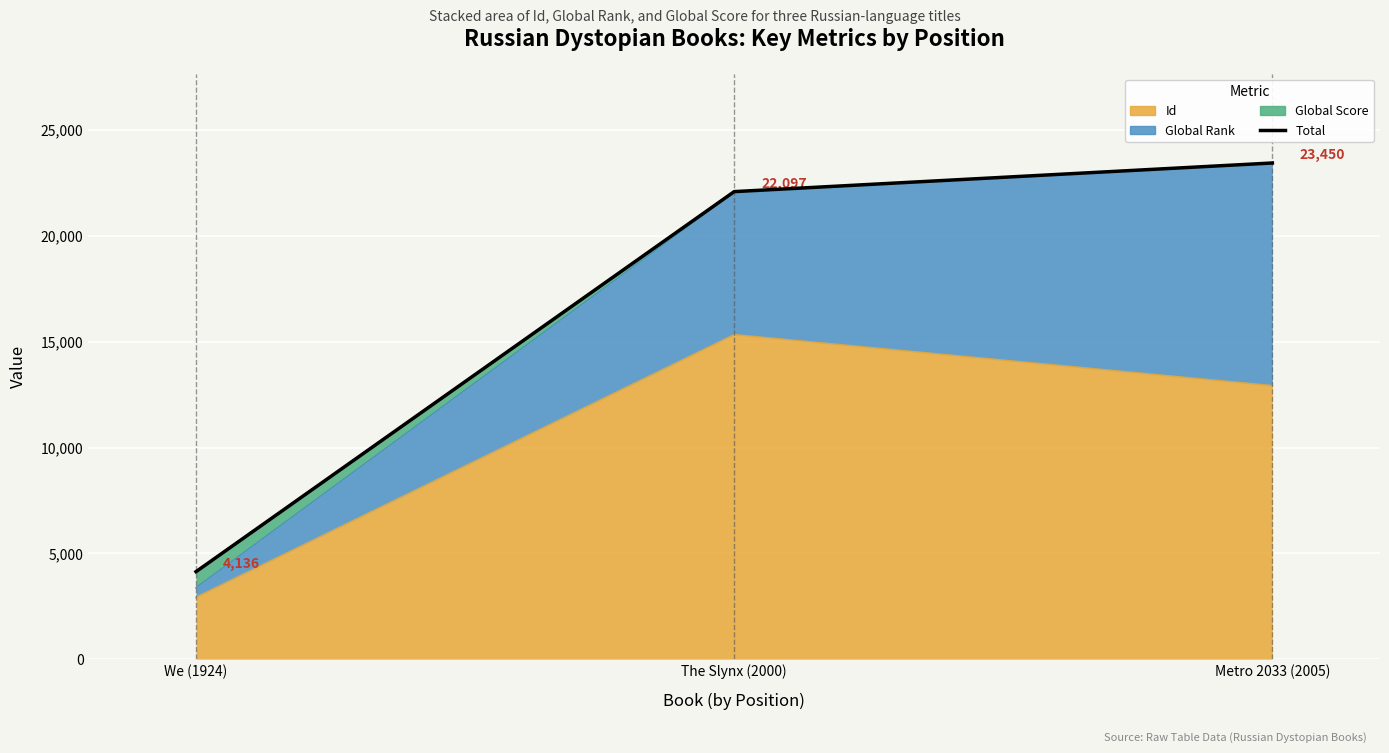

How many lines are shown in the chart?

1